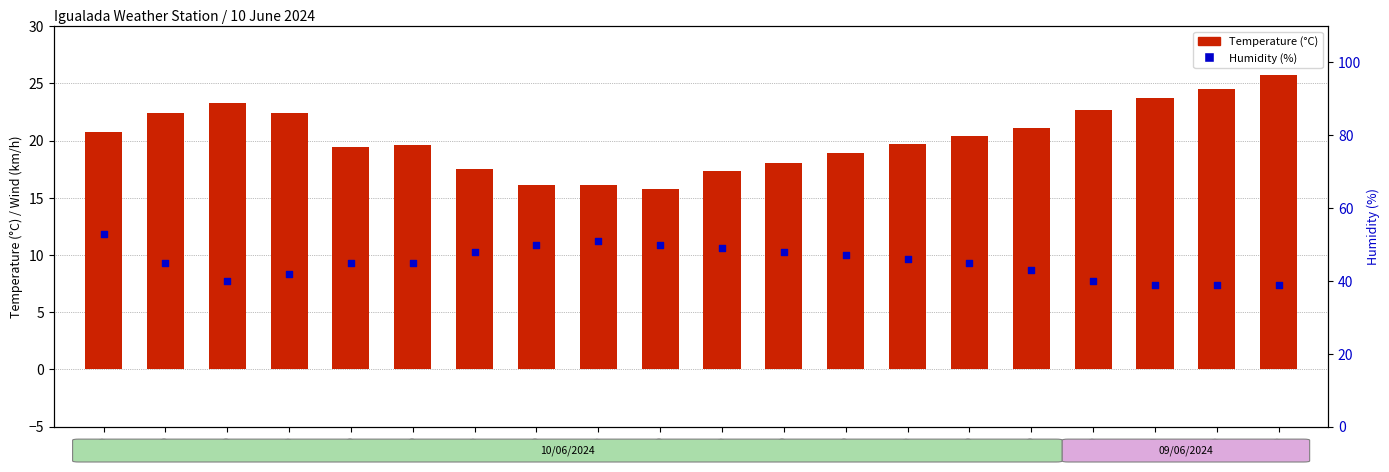

Is the value of Humidity (%) at 05:00 greater than the value of Temperature (C) at 00:00?

Yes